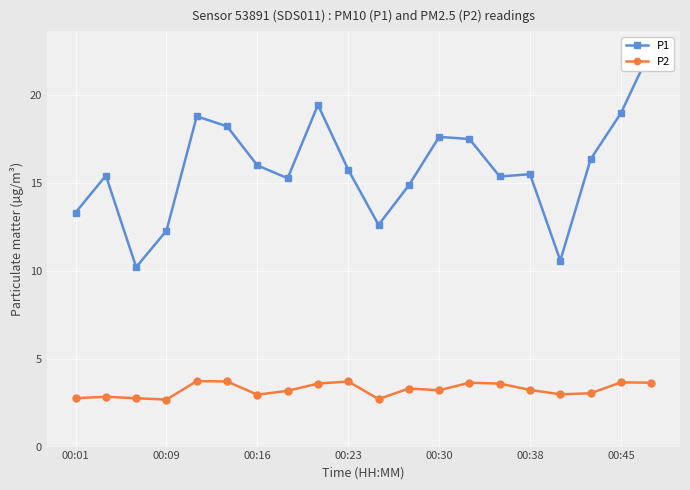

What is the minimum value for P2?

2.7